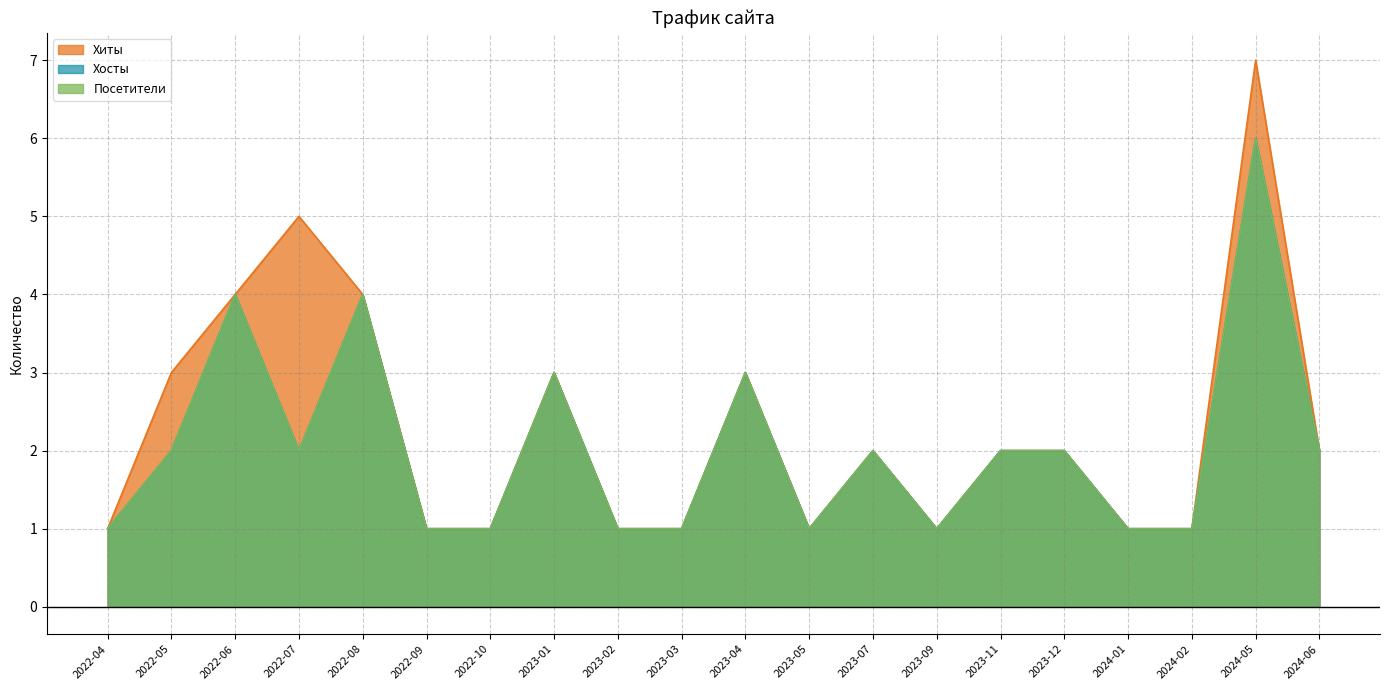

Is it true that Посетители equals 1 at 2019-04?

False